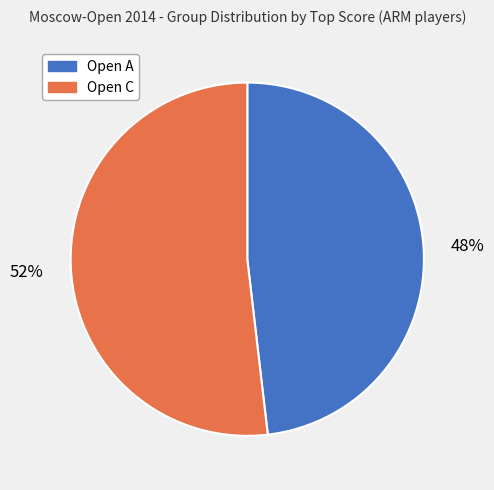

To the nearest percent, what percentage of the pie is Open C?

52%